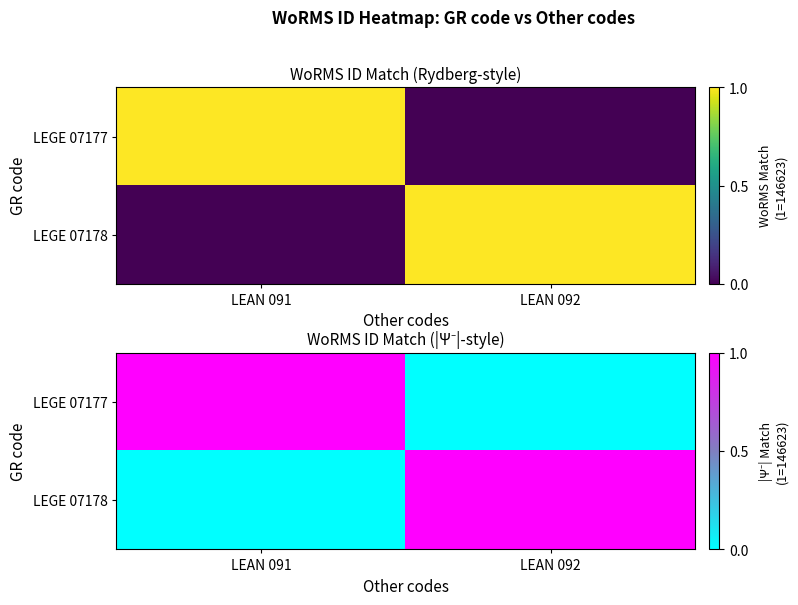

At which label does LEGE 07178 reach its peak?

LEAN 092